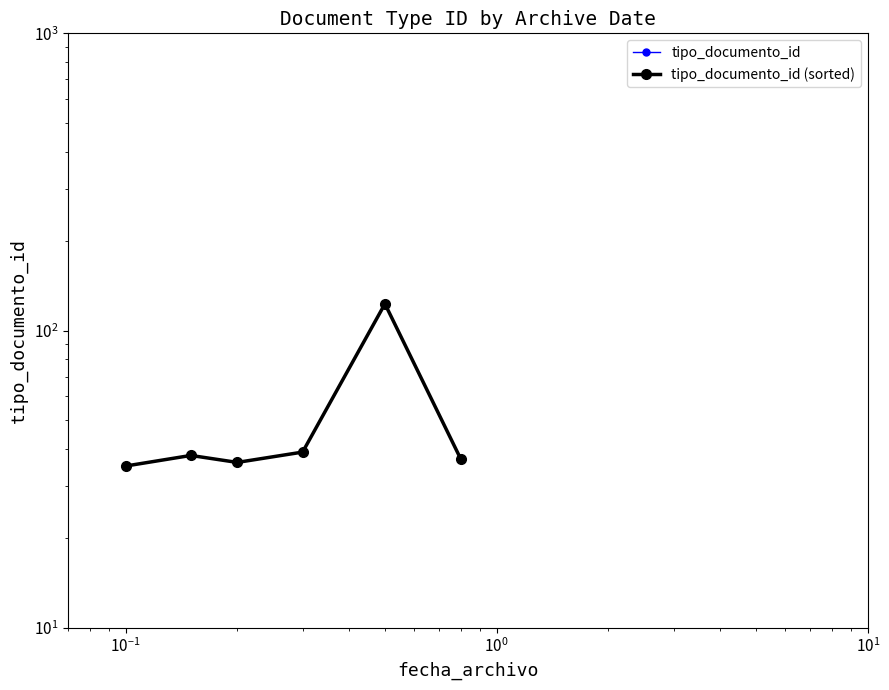

How many categories are shown in the chart?

6